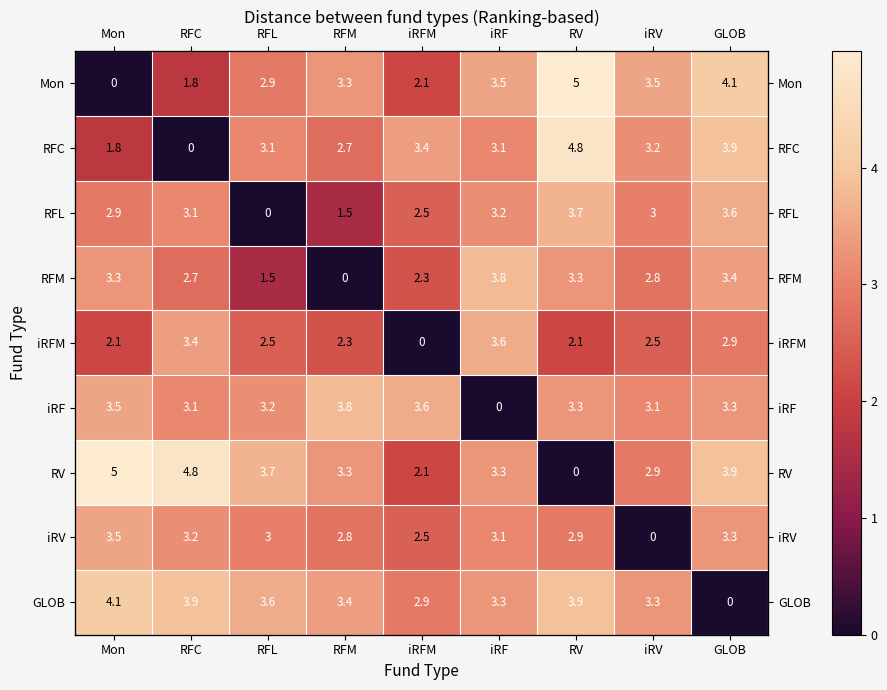

Where does the iRF series first go above 3?

Mon